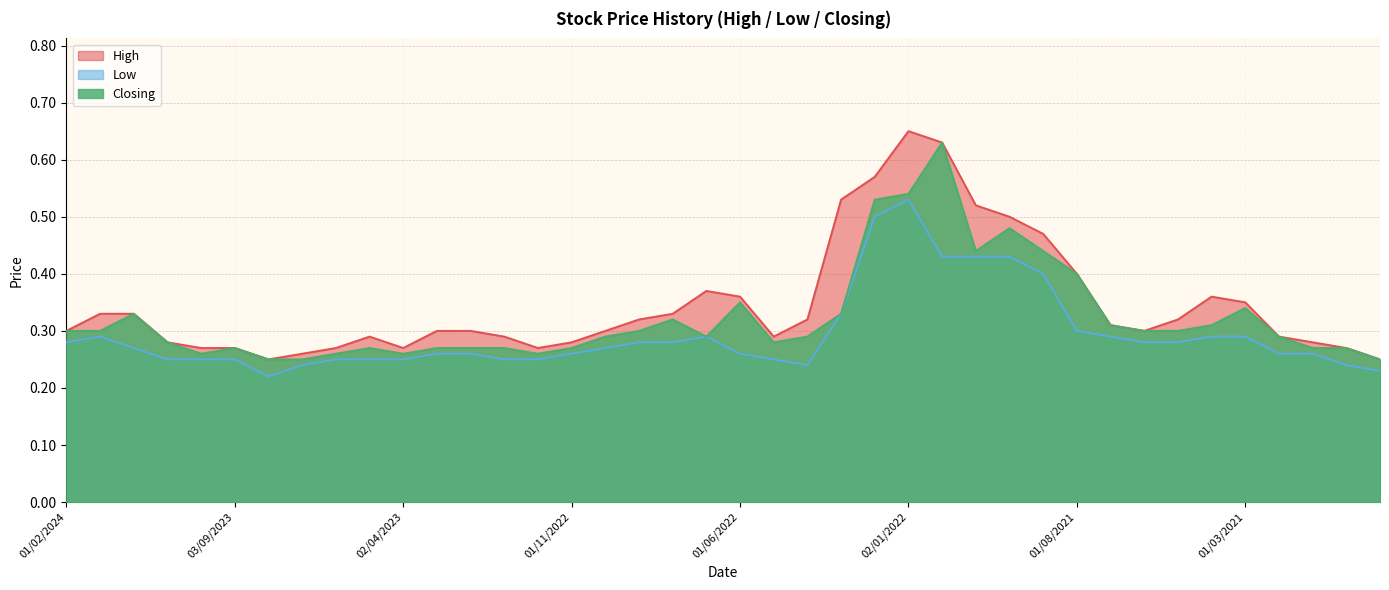

True or false: High and Low intersect in this chart.

False